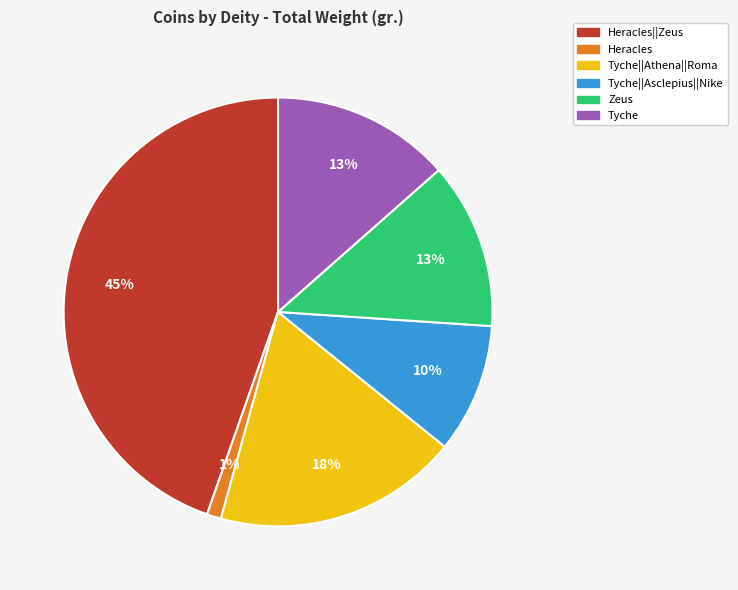

What is the ratio of the value at Zeus to the value at Tyche||Athena||Roma?

0.7